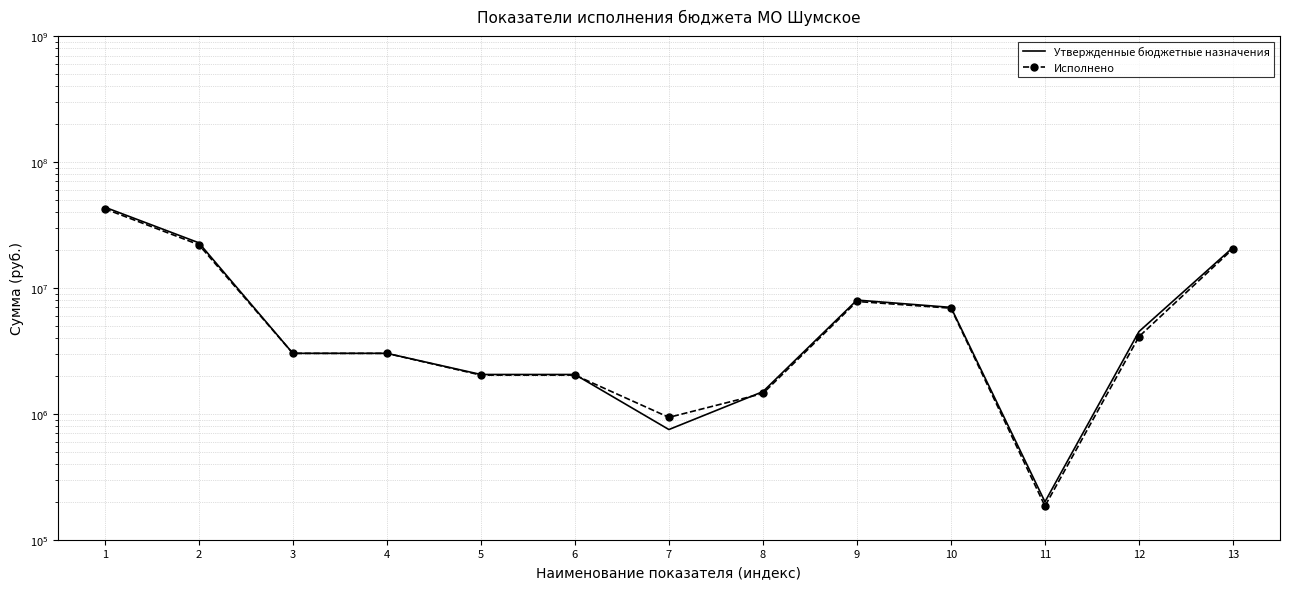

What is the difference between the Утвержденные бюджетные назначения values at 2 and 12?

18304217.5